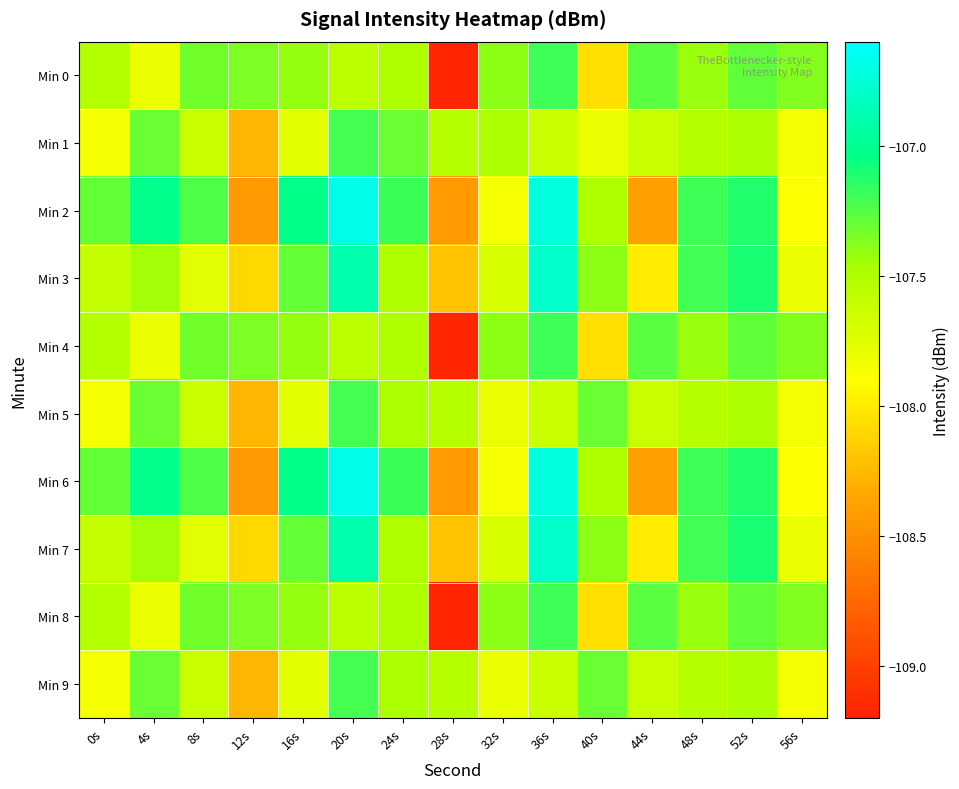

Reading left to right, extract all data points from this chart.

Min 0: 0s=-107.5	4s=-107.8	8s=-107.3	12s=-107.4	16s=-107.4	20s=-107.6	24s=-107.5	28s=-109.2	32s=-107.4	36s=-107.2	40s=-108.1	44s=-107.3	48s=-107.4	52s=-107.3	56s=-107.4
Min 1: 0s=-107.8	4s=-107.3	8s=-107.6	12s=-108.3	16s=-107.8	20s=-107.2	24s=-107.3	28s=-107.5	32s=-107.5	36s=-107.6	40s=-107.8	44s=-107.6	48s=-107.5	52s=-107.5	56s=-107.8
Min 2: 0s=-107.3	4s=-107.0	8s=-107.2	12s=-108.4	16s=-107.0	20s=-106.7	24s=-107.2	28s=-108.4	32s=-107.9	36s=-106.7	40s=-107.5	44s=-108.4	48s=-107.2	52s=-107.1	56s=-107.9
Min 3: 0s=-107.6	4s=-107.5	8s=-107.8	12s=-108.1	16s=-107.3	20s=-106.9	24s=-107.5	28s=-108.2	32s=-107.7	36s=-106.8	40s=-107.4	44s=-108.0	48s=-107.2	52s=-107.1	56s=-107.8
Min 4: 0s=-107.5	4s=-107.8	8s=-107.3	12s=-107.4	16s=-107.4	20s=-107.6	24s=-107.5	28s=-109.2	32s=-107.4	36s=-107.2	40s=-108.1	44s=-107.3	48s=-107.4	52s=-107.3	56s=-107.4
Min 5: 0s=-107.8	4s=-107.3	8s=-107.6	12s=-108.3	16s=-107.8	20s=-107.2	24s=-107.5	28s=-107.5	32s=-107.8	36s=-107.6	40s=-107.3	44s=-107.6	48s=-107.5	52s=-107.5	56s=-107.8
Min 6: 0s=-107.3	4s=-107.0	8s=-107.2	12s=-108.4	16s=-107.0	20s=-106.7	24s=-107.2	28s=-108.4	32s=-107.9	36s=-106.7	40s=-107.5	44s=-108.4	48s=-107.2	52s=-107.1	56s=-107.9
Min 7: 0s=-107.6	4s=-107.5	8s=-107.8	12s=-108.1	16s=-107.3	20s=-106.9	24s=-107.5	28s=-108.2	32s=-107.7	36s=-106.8	40s=-107.4	44s=-108.0	48s=-107.2	52s=-107.1	56s=-107.8
Min 8: 0s=-107.5	4s=-107.8	8s=-107.3	12s=-107.4	16s=-107.4	20s=-107.6	24s=-107.5	28s=-109.2	32s=-107.4	36s=-107.2	40s=-108.1	44s=-107.3	48s=-107.4	52s=-107.3	56s=-107.4
Min 9: 0s=-107.8	4s=-107.3	8s=-107.6	12s=-108.3	16s=-107.8	20s=-107.2	24s=-107.5	28s=-107.5	32s=-107.8	36s=-107.6	40s=-107.3	44s=-107.6	48s=-107.5	52s=-107.5	56s=-107.8